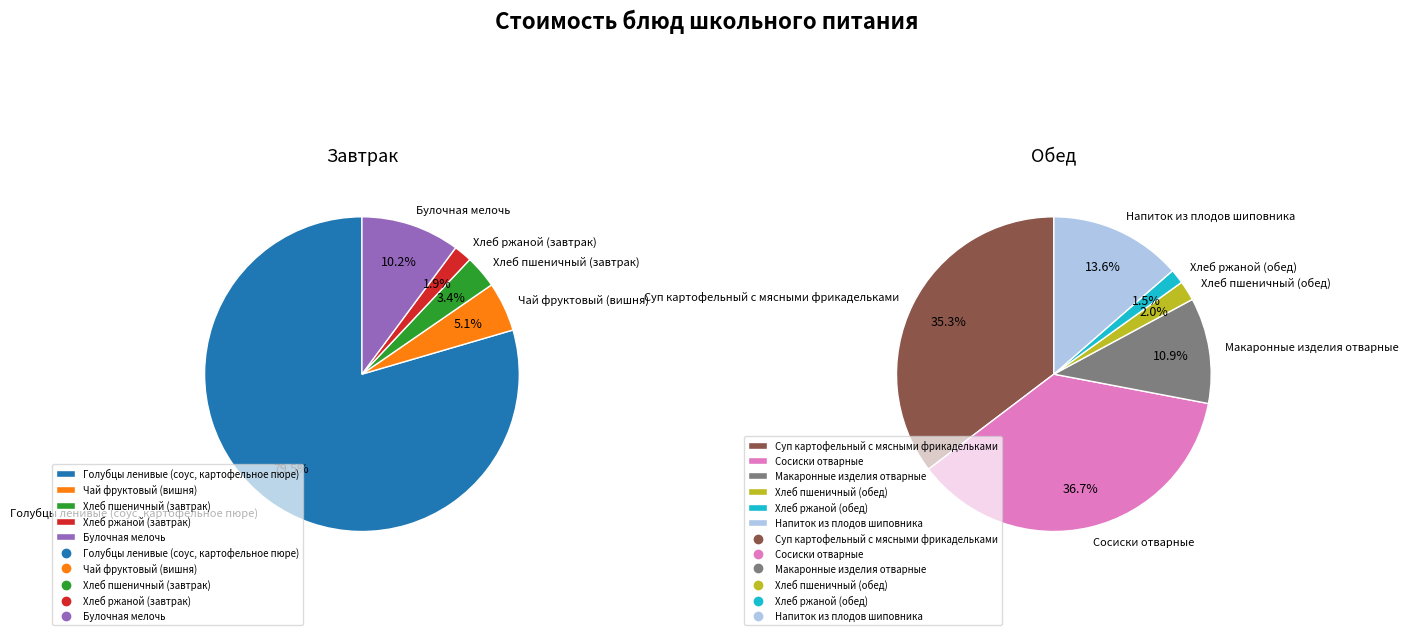

How many segments does this pie chart have?

11